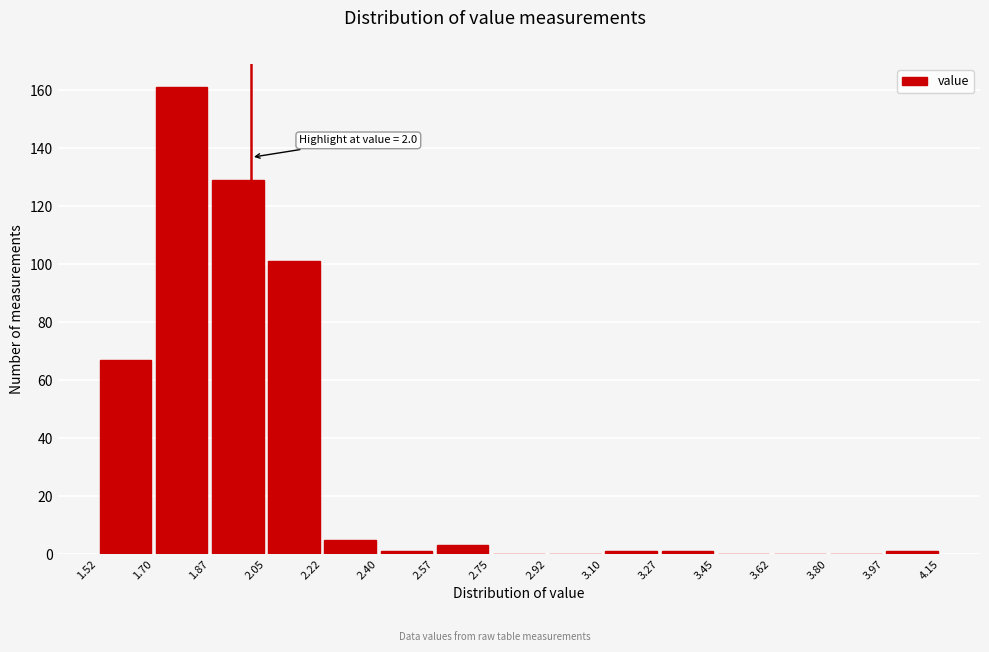

Over which range of the x-axis is the bar tallest?

1.70 to 1.87